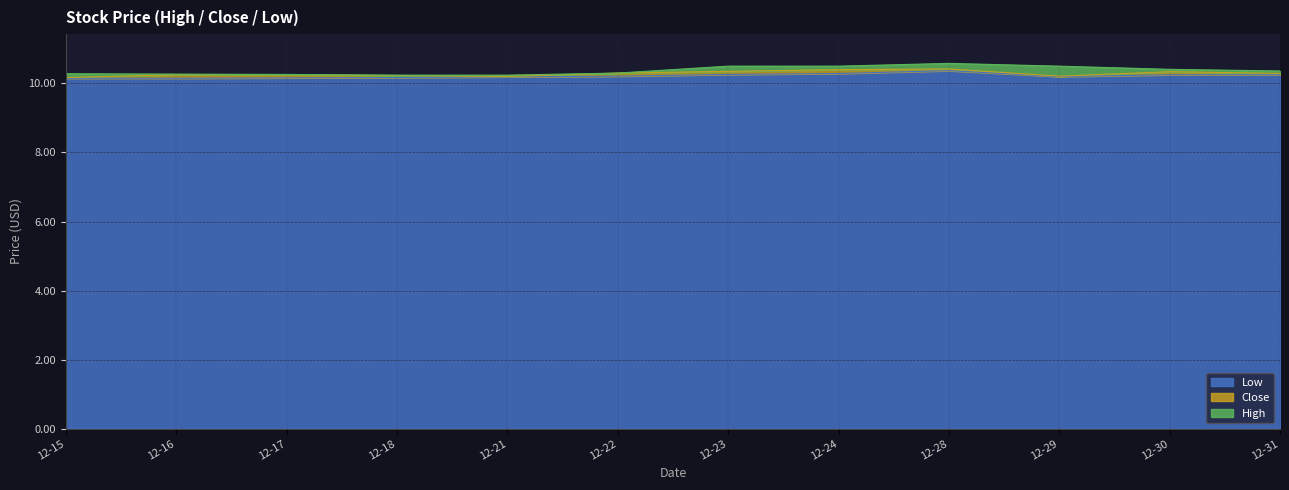

What is the highest value of the Low series?

10.4